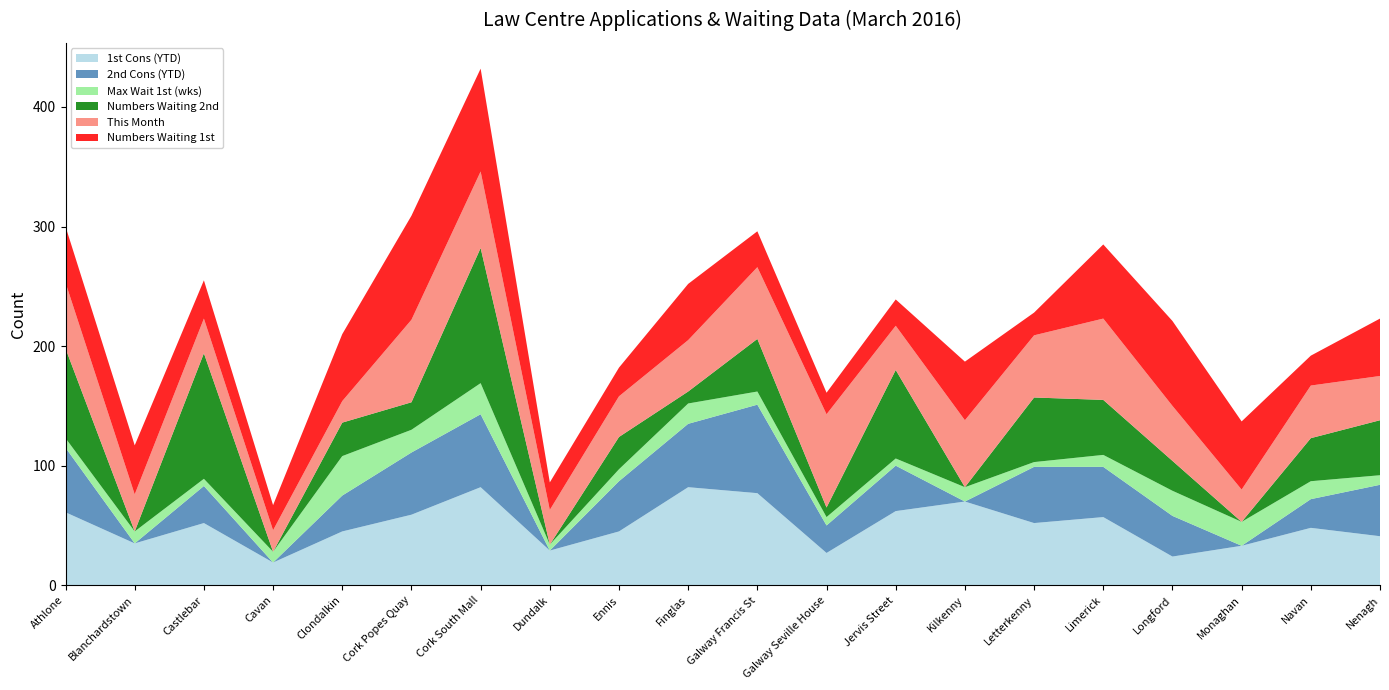

Reading left to right, transcribe all the data shown in this chart.

1st Cons (YTD): Athlone=61	Blanchardstown=35	Castlebar=52	Cavan=19	Clondalkin=45	Cork Popes Quay=59	Cork South Mall=82	Dundalk=29	Ennis=45	Finglas=82	Galway Francis St=77	Galway Seville House=27	Jervis Street=62	Kilkenny=70	Letterkenny=52	Limerick=57	Longford=24	Monaghan=33	Navan=48	Nenagh=41
2nd Cons (YTD): Athlone=54	Blanchardstown=0	Castlebar=31	Cavan=0	Clondalkin=30	Cork Popes Quay=52	Cork South Mall=61	Dundalk=0	Ennis=42	Finglas=53	Galway Francis St=74	Galway Seville House=23	Jervis Street=38	Kilkenny=0	Letterkenny=47	Limerick=42	Longford=34	Monaghan=0	Navan=24	Nenagh=43
Max Wait 1st (wks): Athlone=8	Blanchardstown=10	Castlebar=6	Cavan=9	Clondalkin=33	Cork Popes Quay=19	Cork South Mall=26	Dundalk=5	Ennis=10	Finglas=17	Galway Francis St=11	Galway Seville House=7	Jervis Street=6	Kilkenny=12	Letterkenny=4	Limerick=10	Longford=21	Monaghan=20	Navan=15	Nenagh=8
Numbers Waiting 2nd: Athlone=75	Blanchardstown=0	Castlebar=105	Cavan=0	Clondalkin=28	Cork Popes Quay=23	Cork South Mall=113	Dundalk=0	Ennis=27	Finglas=10	Galway Francis St=44	Galway Seville House=8	Jervis Street=74	Kilkenny=0	Letterkenny=54	Limerick=46	Longford=25	Monaghan=0	Navan=36	Nenagh=46
This Month: Athlone=55	Blanchardstown=31	Castlebar=29	Cavan=18	Clondalkin=18	Cork Popes Quay=69	Cork South Mall=64	Dundalk=29	Ennis=34	Finglas=43	Galway Francis St=60	Galway Seville House=78	Jervis Street=37	Kilkenny=56	Letterkenny=52	Limerick=68	Longford=46	Monaghan=27	Navan=44	Nenagh=37
Numbers Waiting 1st: Athlone=47	Blanchardstown=41	Castlebar=32	Cavan=21	Clondalkin=56	Cork Popes Quay=87	Cork South Mall=86	Dundalk=23	Ennis=24	Finglas=47	Galway Francis St=30	Galway Seville House=18	Jervis Street=22	Kilkenny=49	Letterkenny=19	Limerick=62	Longford=71	Monaghan=57	Navan=25	Nenagh=48